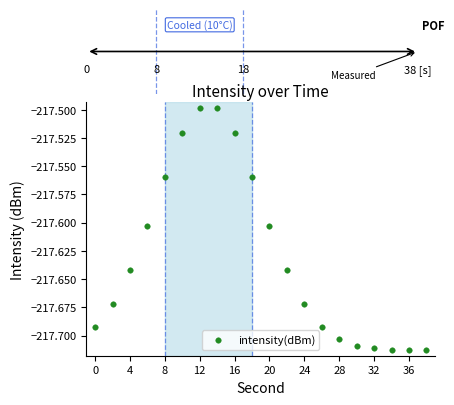

What is the sum of all values?

-4352.6